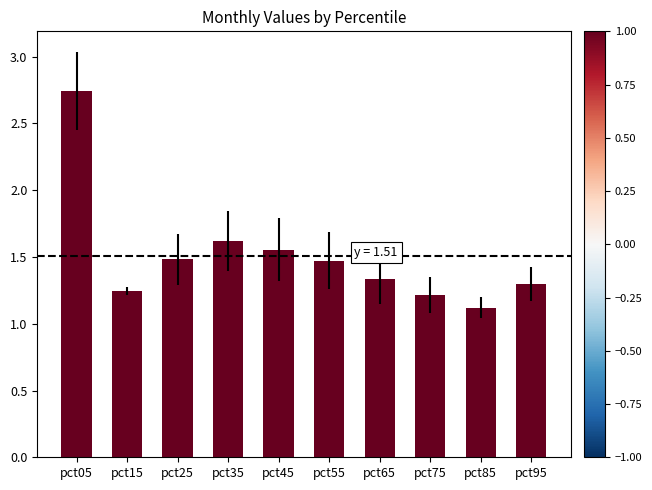

What is the difference between the maximum and second lowest values?

1.5